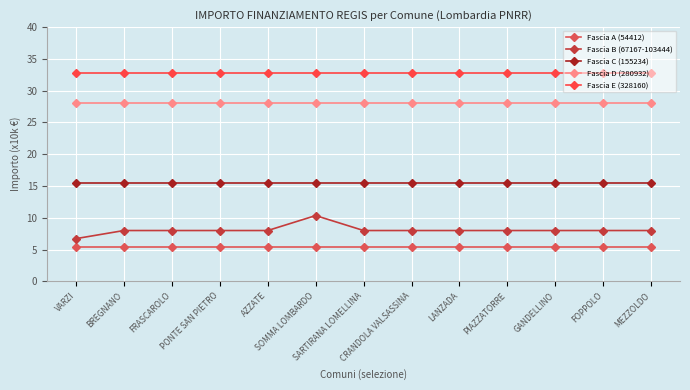

What is the label of the 5th point from the left?

AZZATE